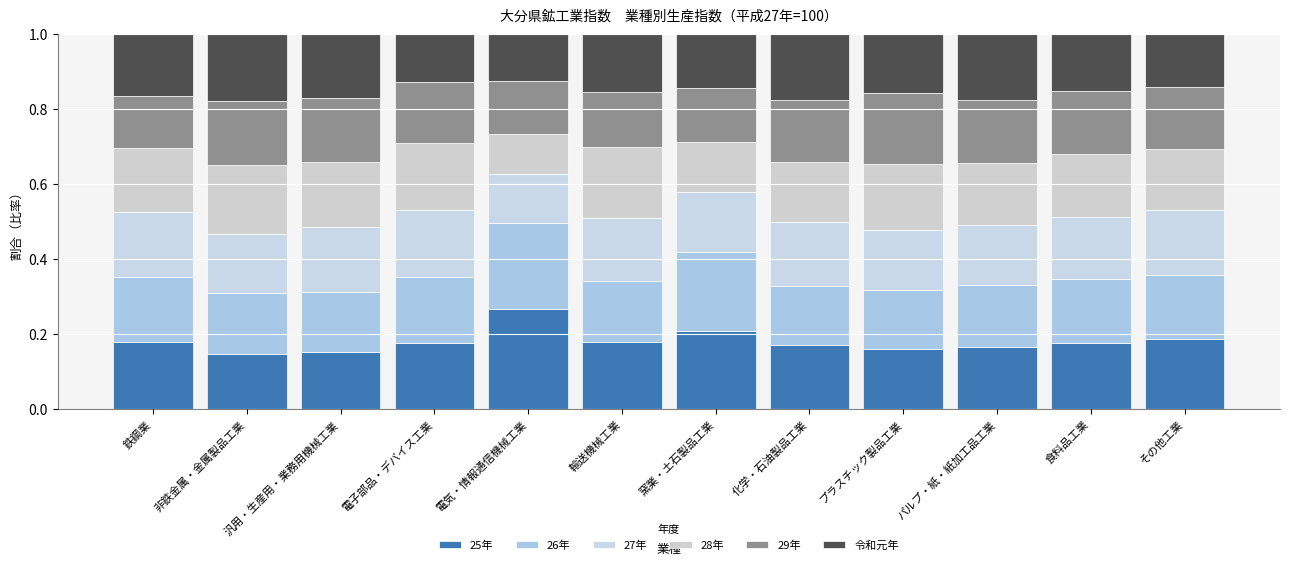

What is the sum of all 令和元年 values?

1.9